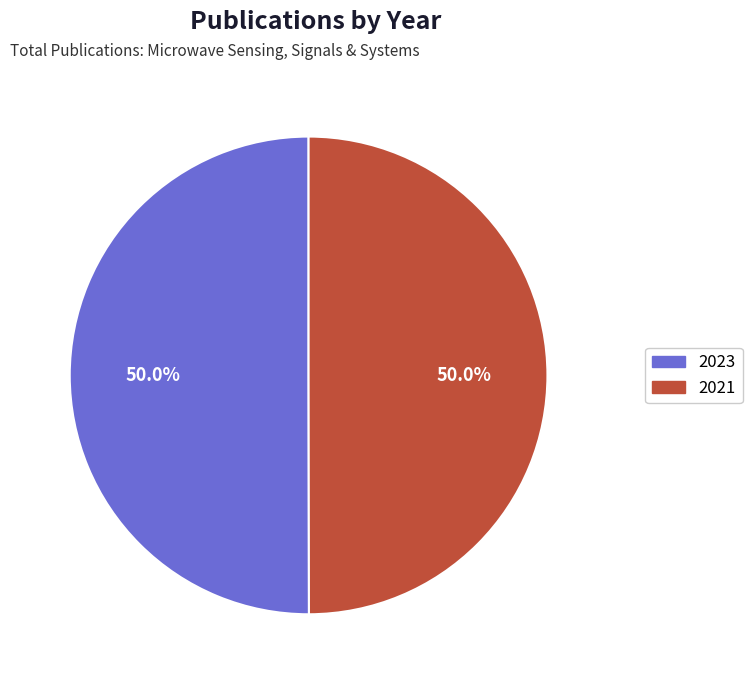

How much of the chart is everything except 2021?

50.0%